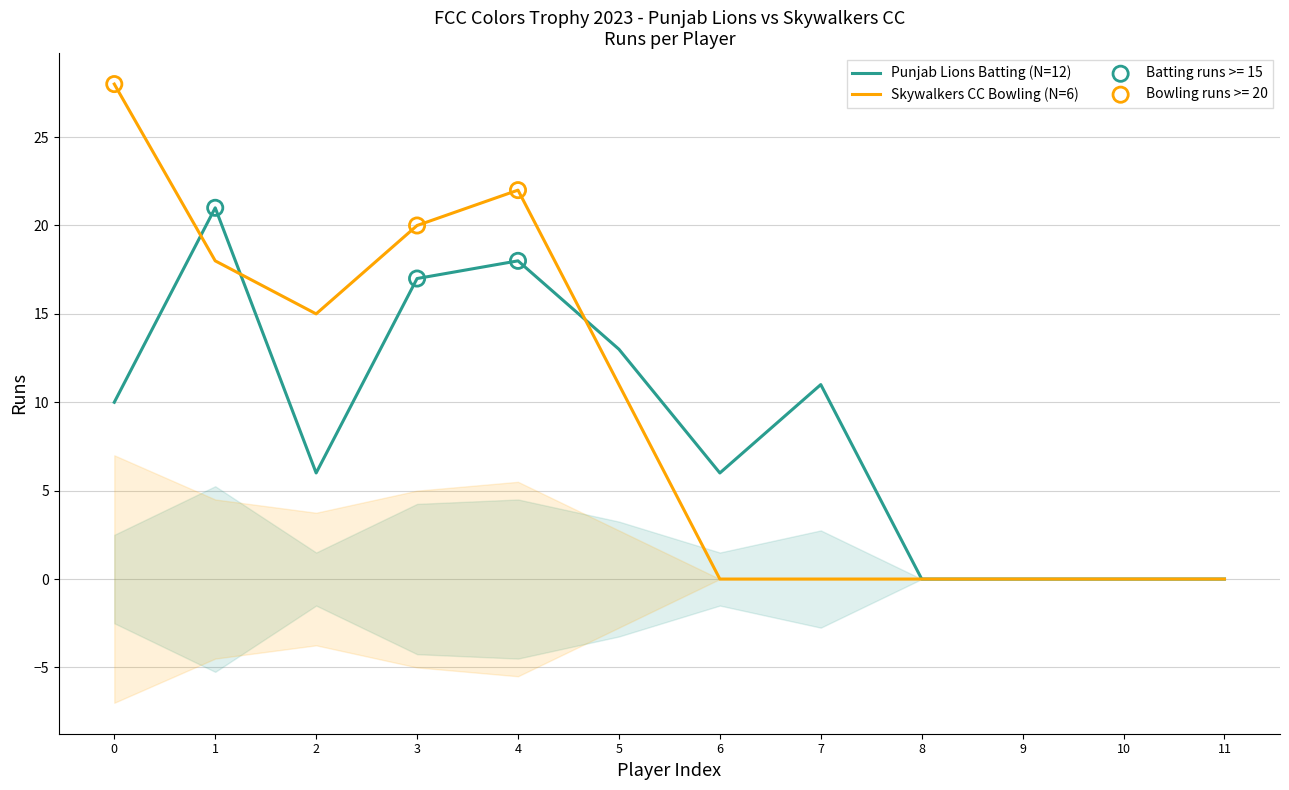

Which series reaches the maximum Y coordinate?

Skywalkers CC Bowling (N=6)